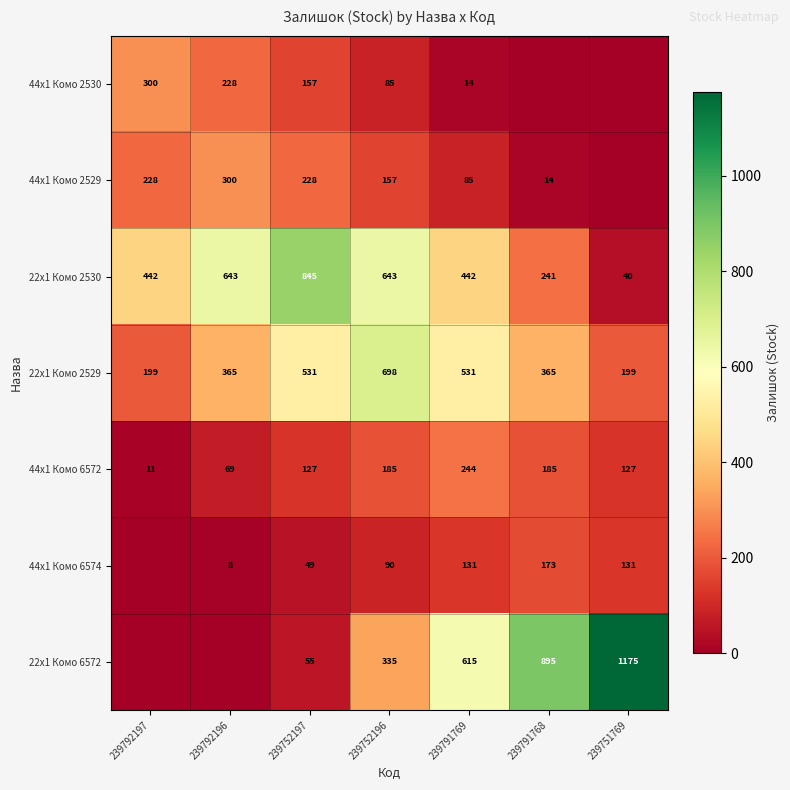

How many data points in 22x1 Комо 2530 are less than 442?

2